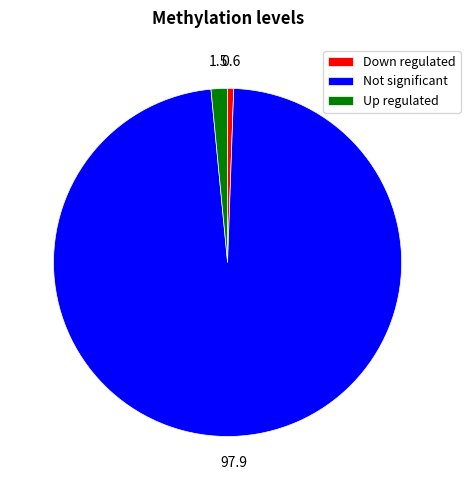

True or false: Down regulated accounts for 12% of the total.

False